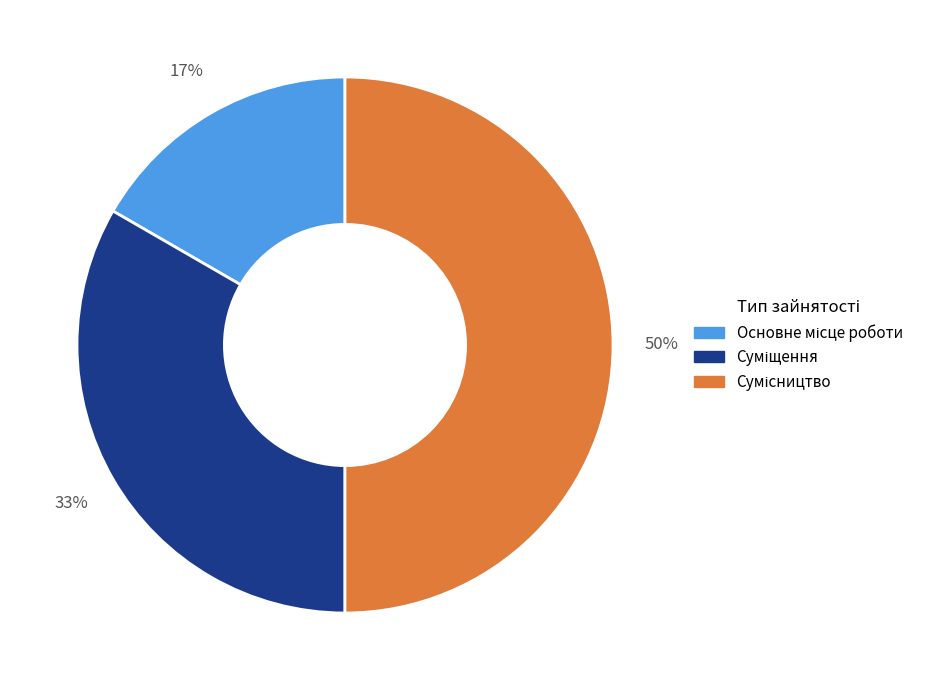

To the nearest percent, what is the average slice percentage?

33%